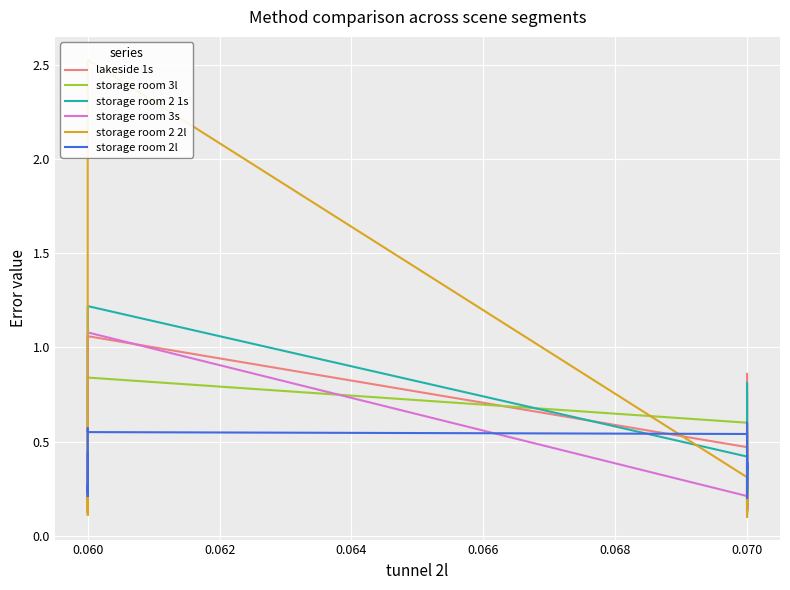

What is the value of the storage room 2l point at the 35th from the left?

0.5